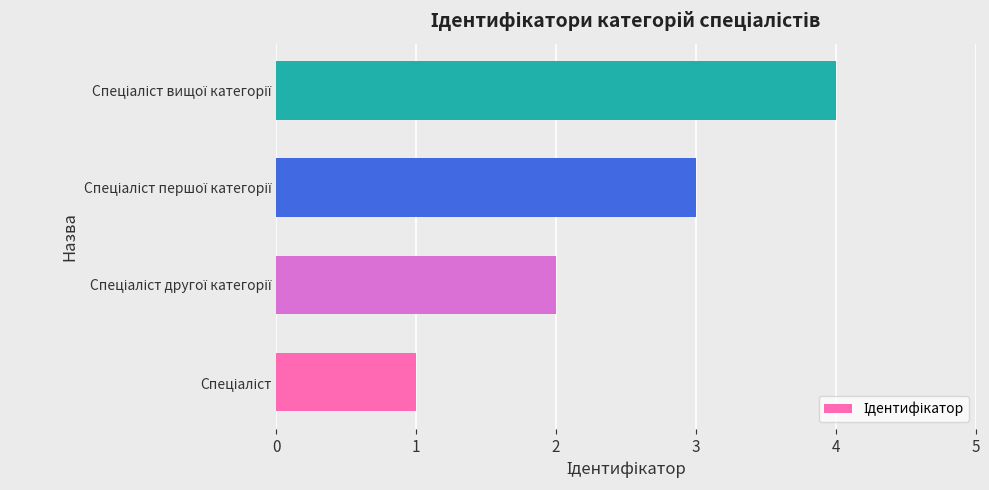

Are the bars grouped side by side (vs. stacked)?

No